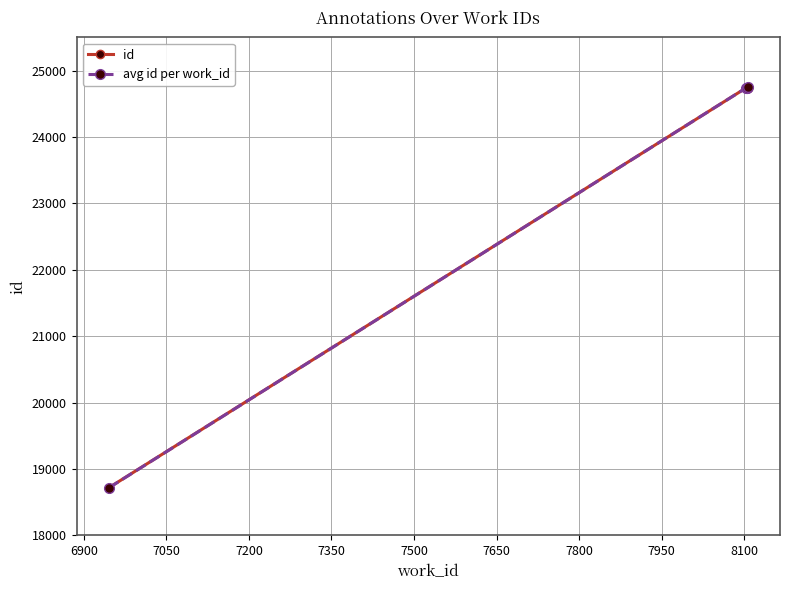

What is the greatest value displayed?

24747